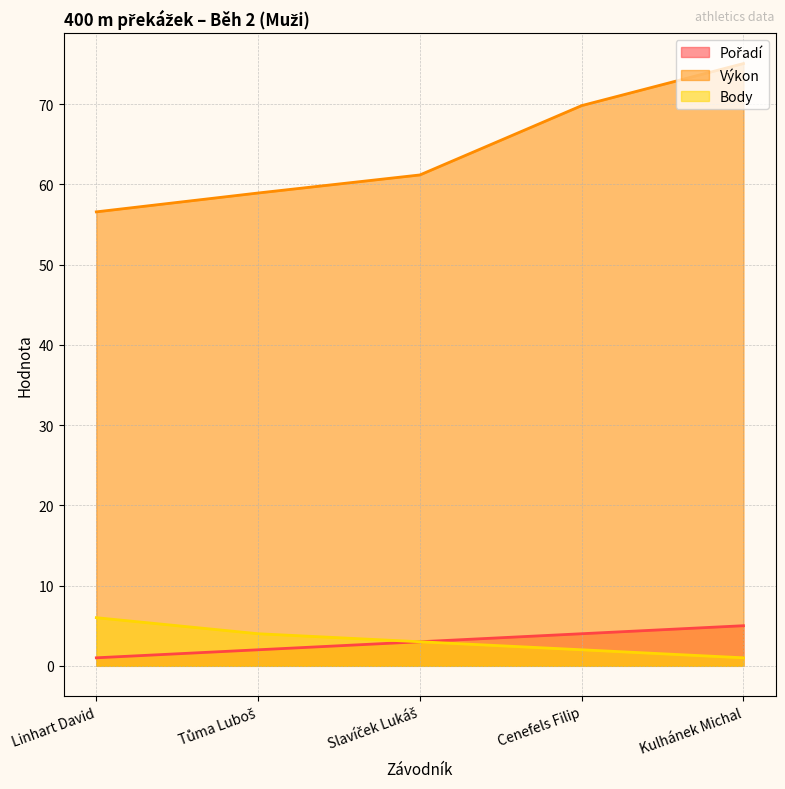

What is the value of the Pořadí point at the 2nd from the left?

2.0